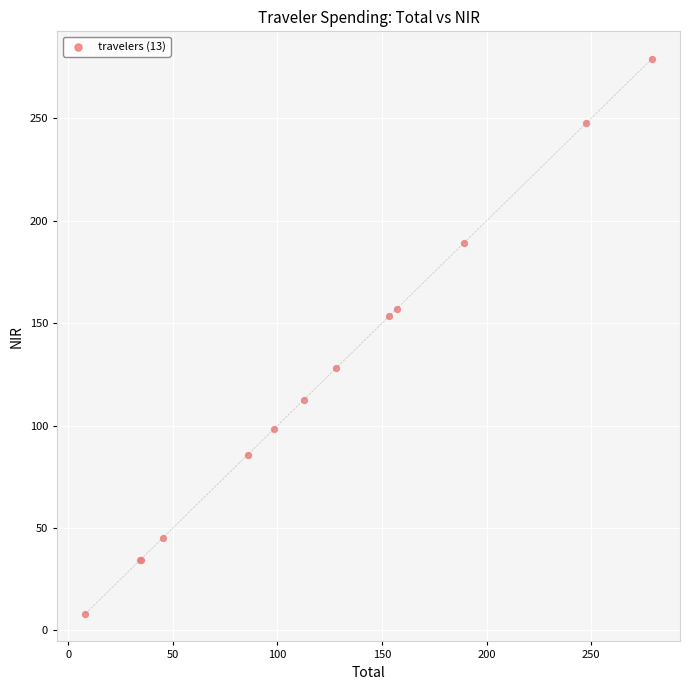

What Y value in the scatter plot is closest to 143?

153.3